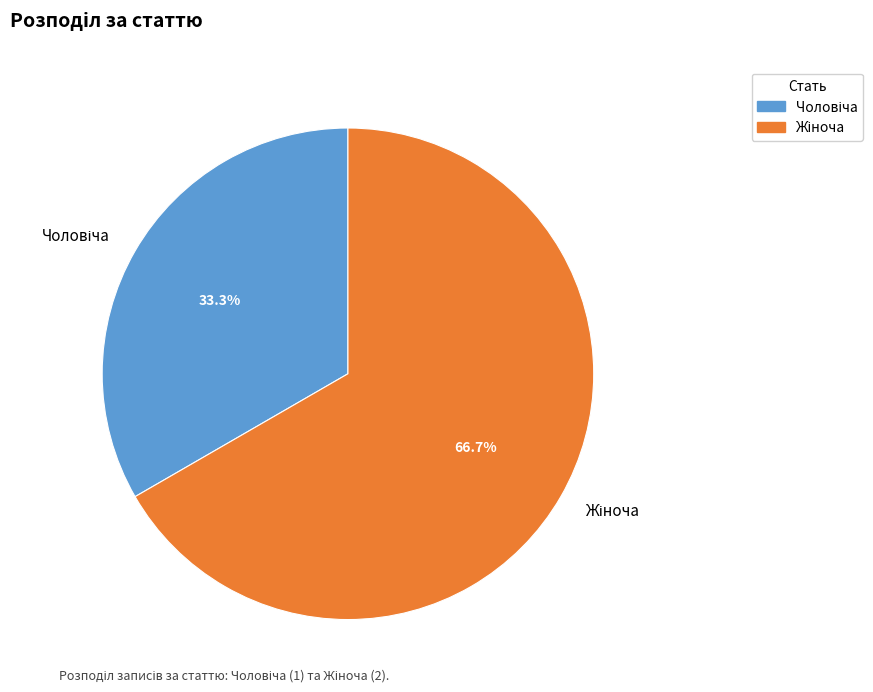

Is there any slice that represents more than half of the pie?

Yes